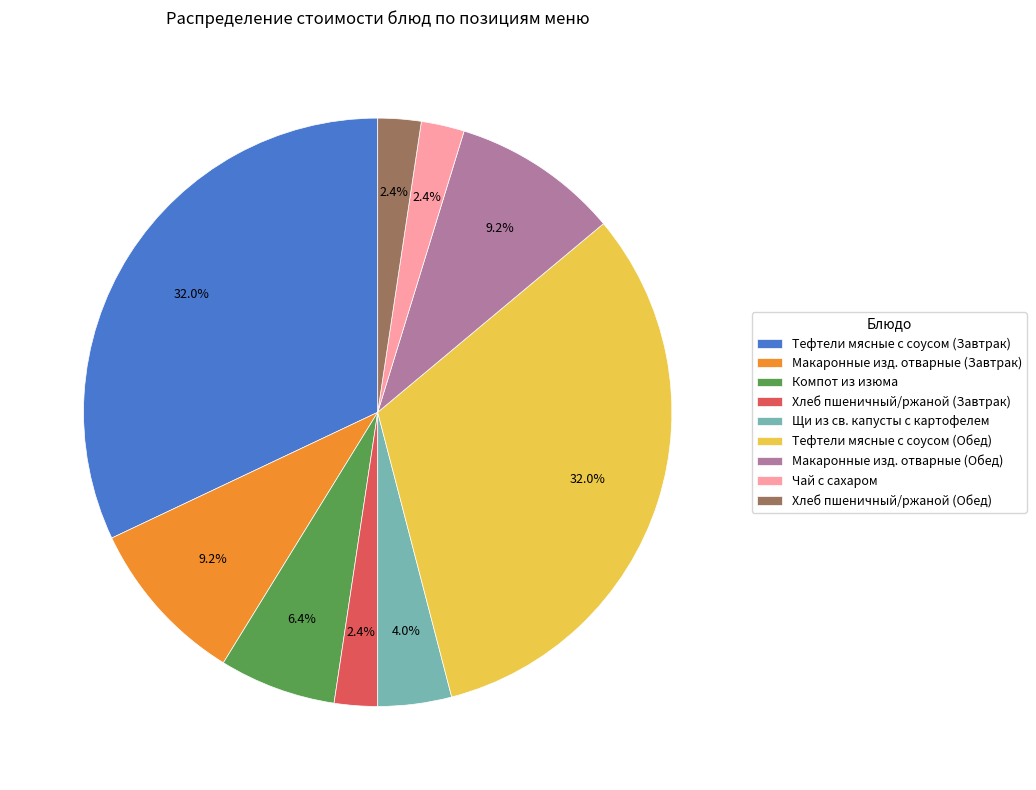

To the nearest percent, what is the average slice percentage?

11%